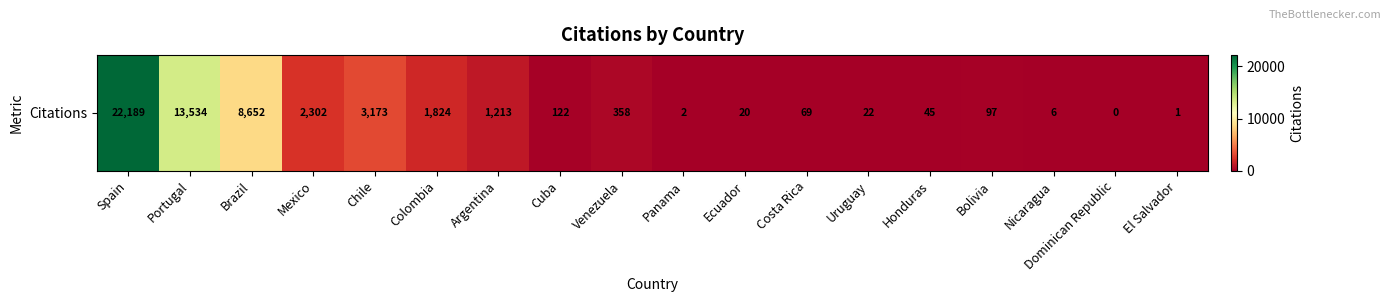

Where is the data nearest to the value 11094?

Portugal